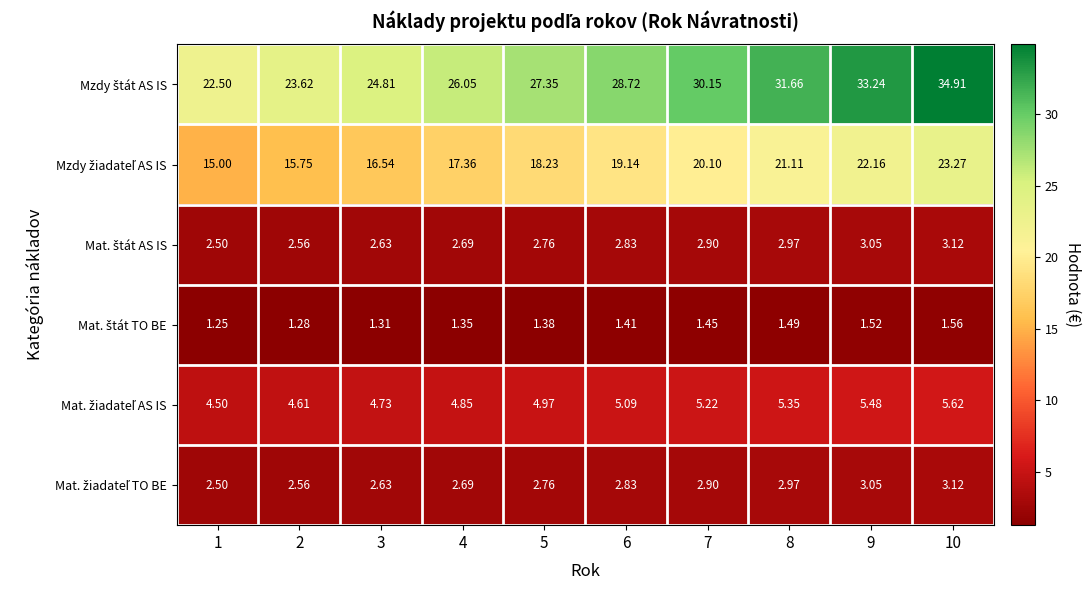

At which category does the chart reach its minimum across all series?

1